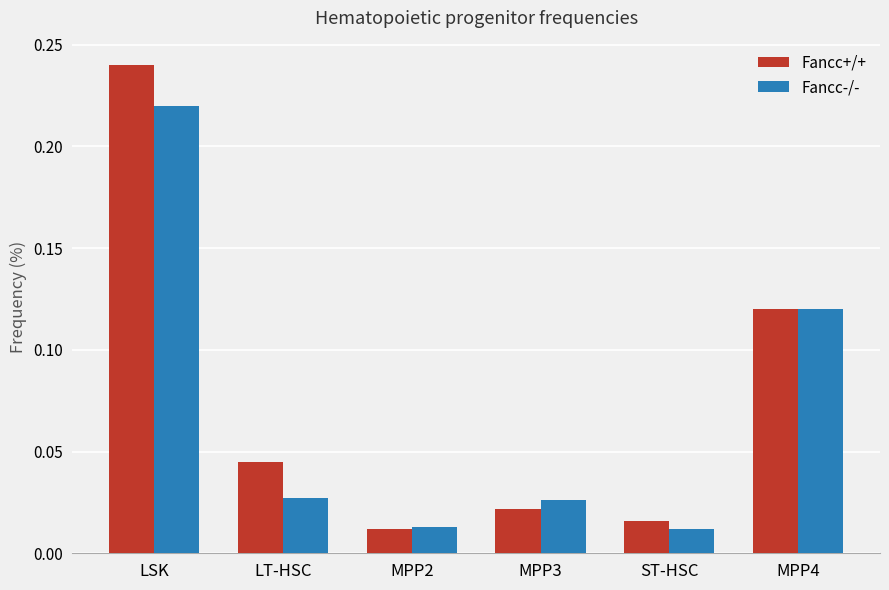

What is the sum of all Fancc+/+ values?

0.5